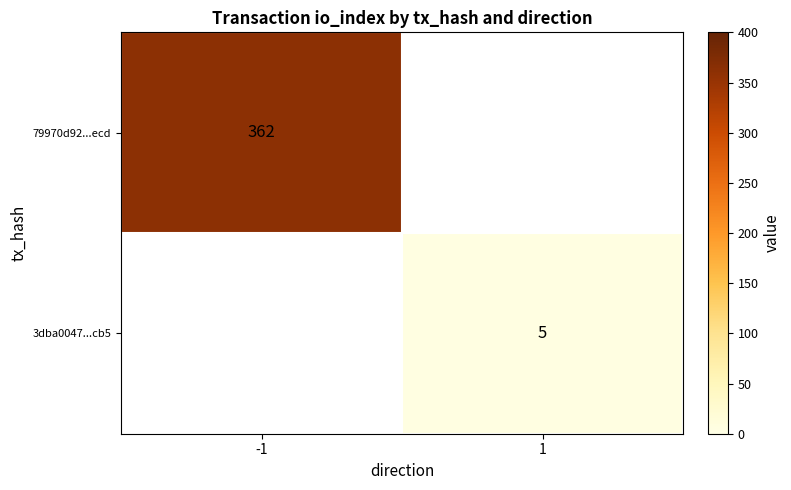

At -1, list the series in order from largest to smallest.

79970d92...ecd, 3dba0047...cb5